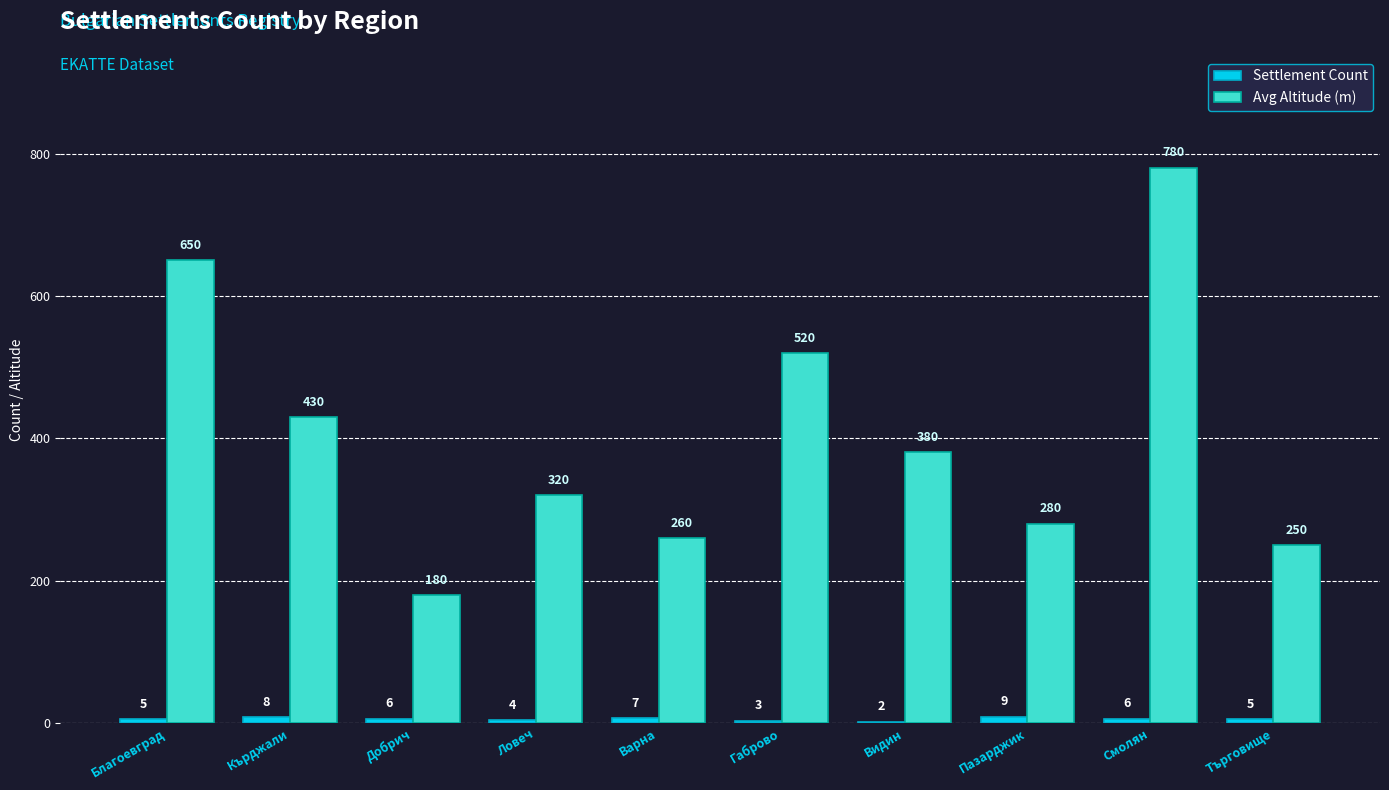

True or false: Avg Altitude (m) has a value of 63 at Търговище.

False